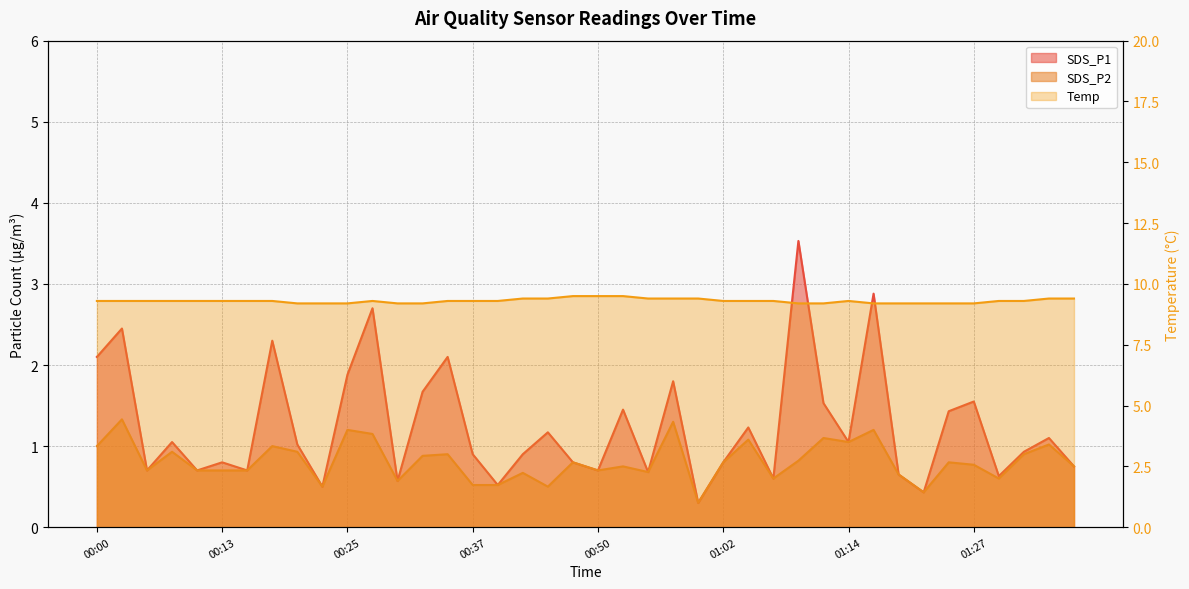

True or false: SDS_P2 and Temp intersect in this chart.

False